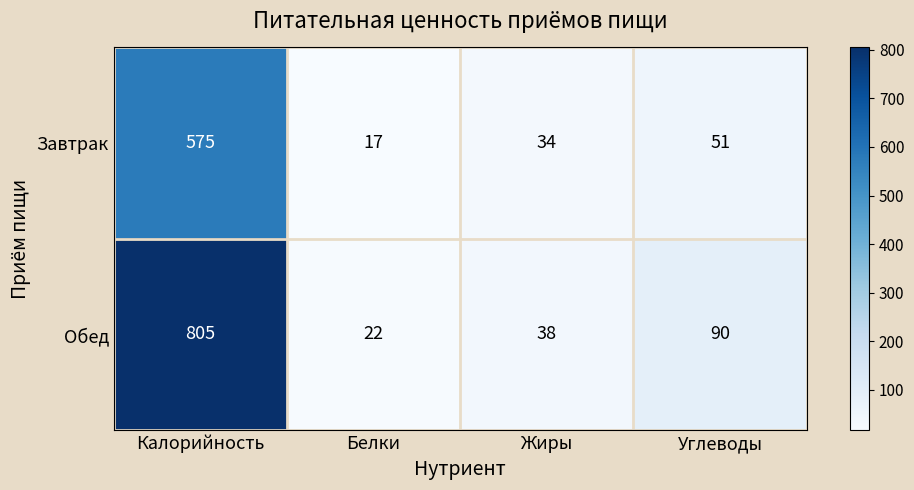

Reading left to right, what are all the values shown in this chart?

Завтрак: 575	17	34	51
Обед: 805	22	38	90